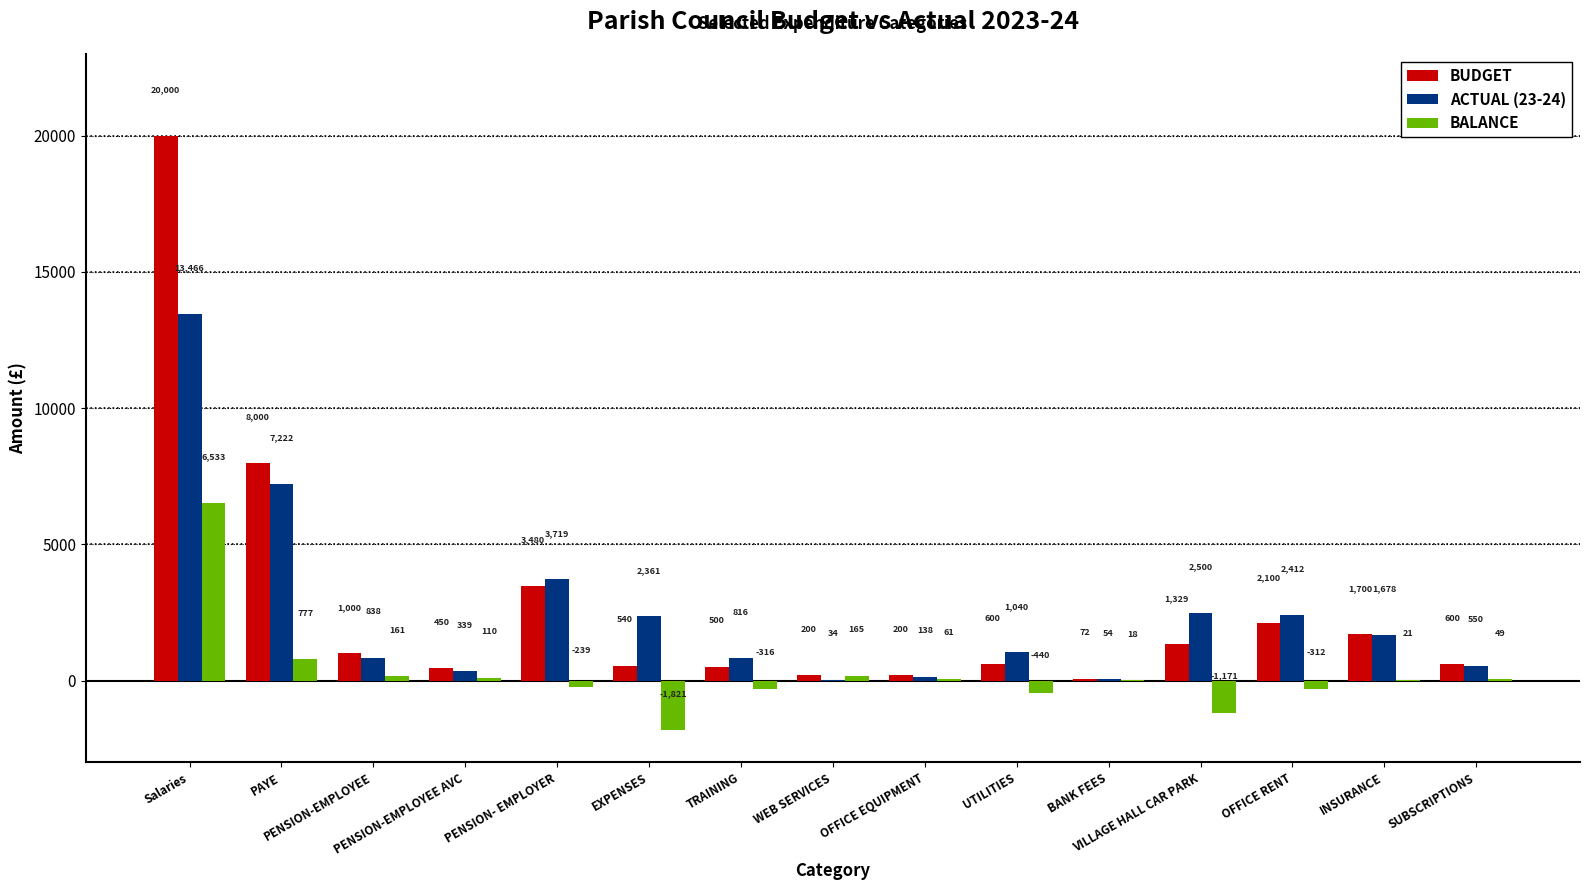

What is the approximate value of ACTUAL (23-24) at PENSION-EMPLOYEE?

838.1